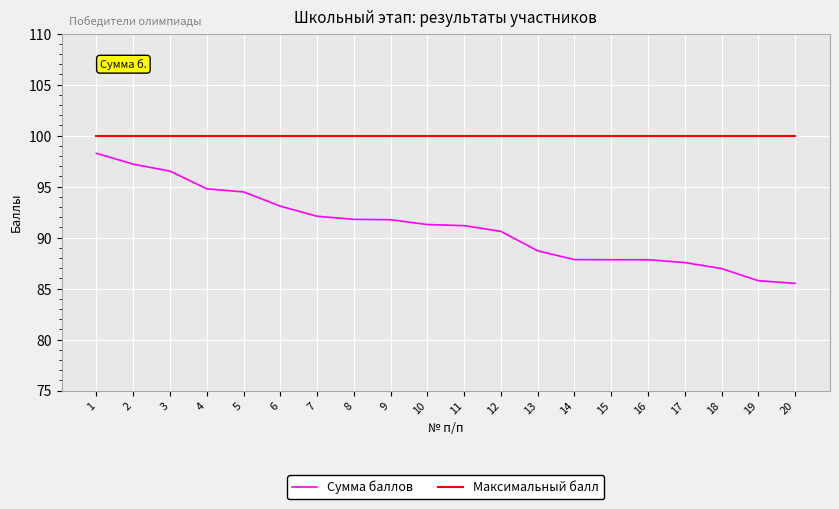

True or false: Максимальный балл and Сумма баллов intersect in this chart.

False